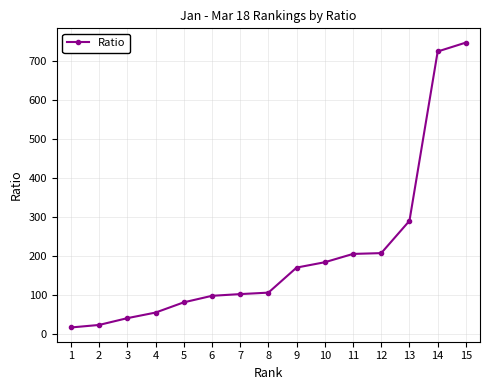

True or false: the data has more than 2 interior local peaks.

False